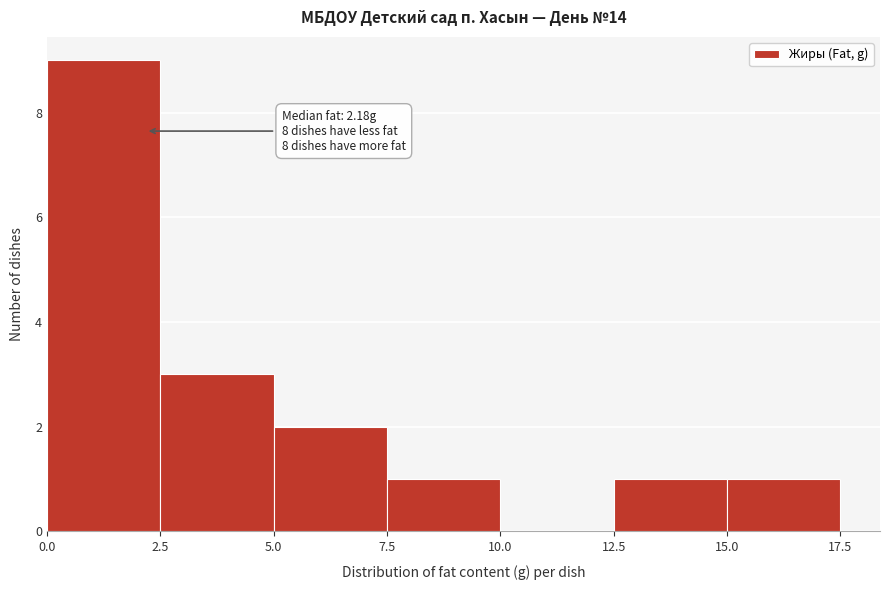

Over which range of the x-axis is the bar tallest?

0.0 to 2.5